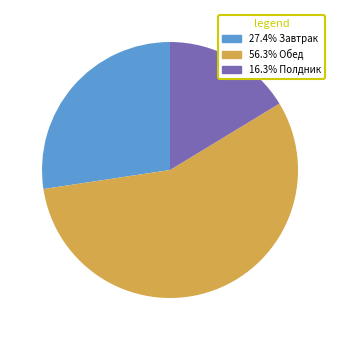

What is the ratio of the value at 27.4% Завтрак to the value at 16.3% Полдник?

1.7